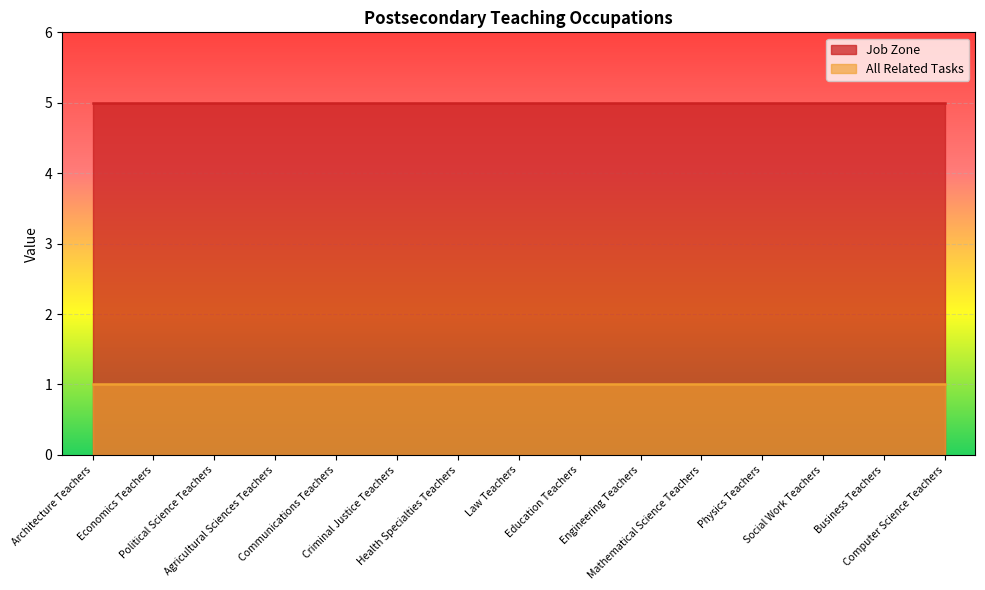

What is the label of the 8th point from the right?

Law Teachers